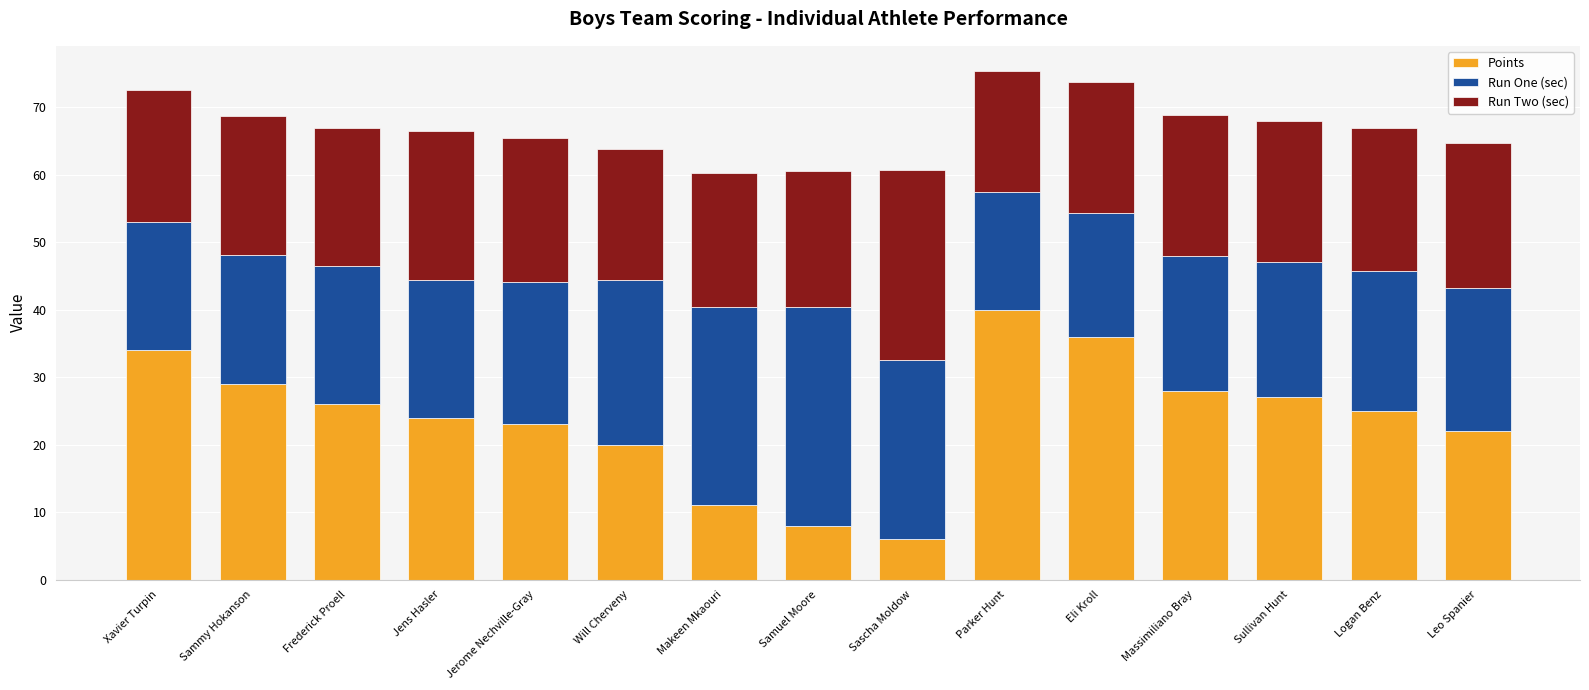

The Points series shows 25.0 at Logan Benz. True or false?

True